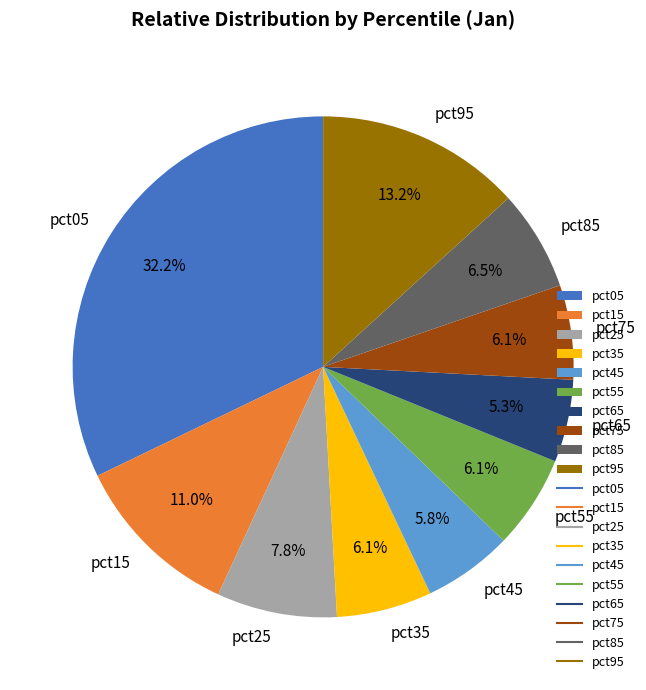

Which has a higher value, pct45 or pct85?

pct85